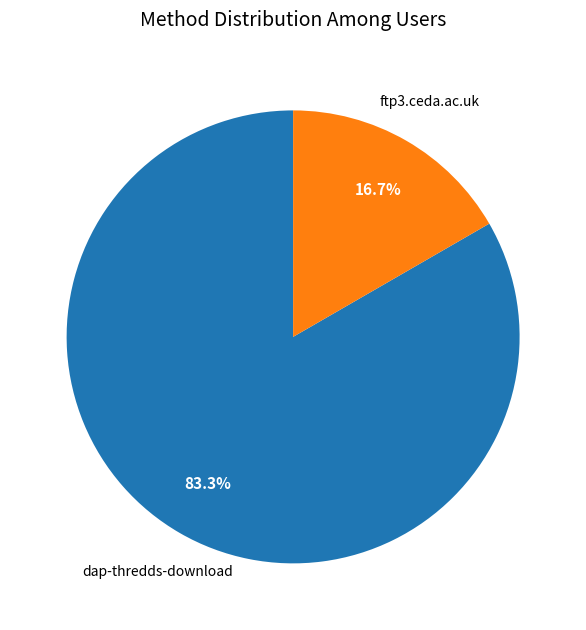

Does any single category account for the majority?

Yes